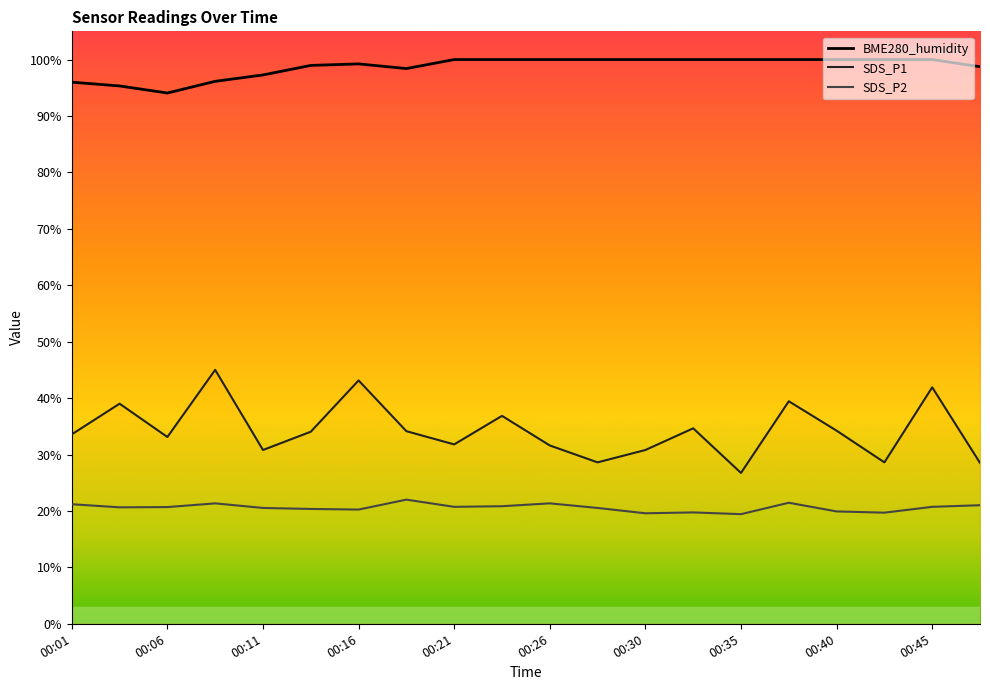

What is the sum of all SDS_P1 values?

686.5